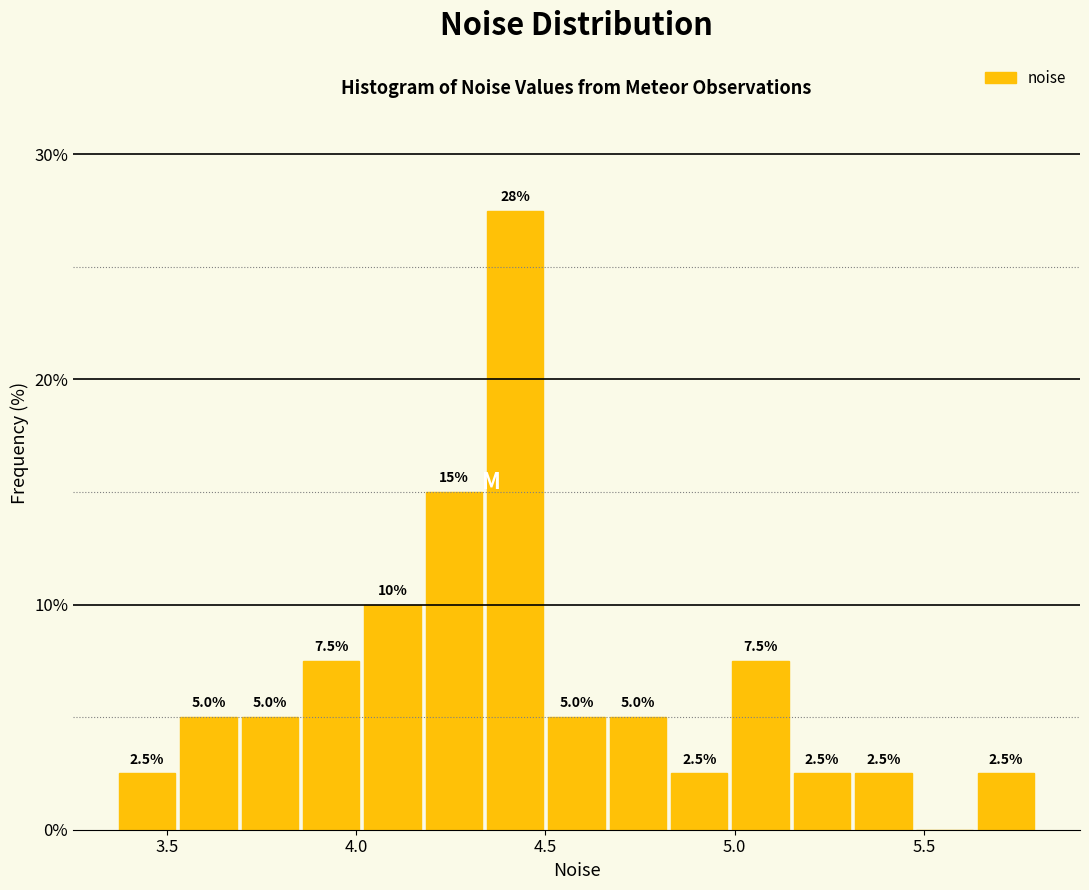

Read against the x-axis, roughly where is the centre of the tallest bar?

4.40